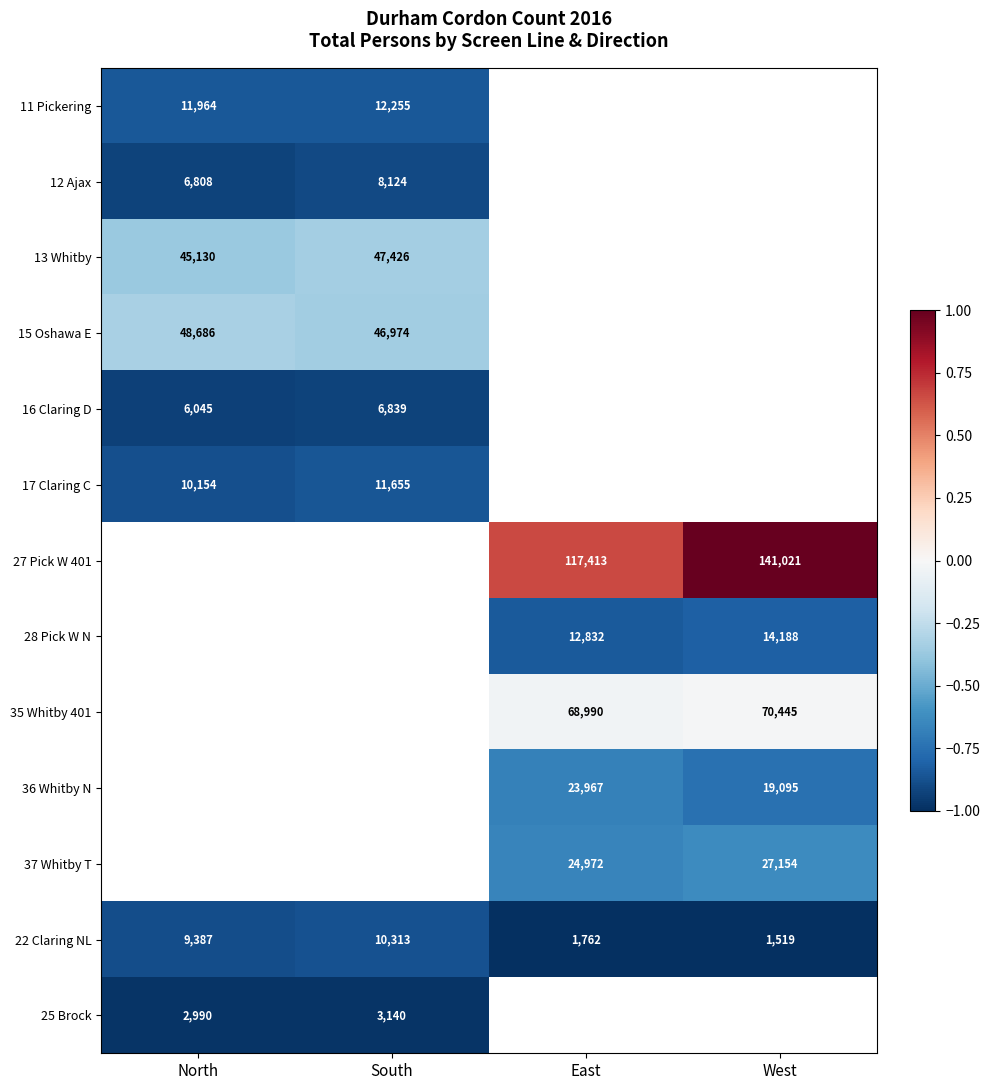

Is the value of 37 Whitby T at West greater than the value of 13 Whitby at North?

No